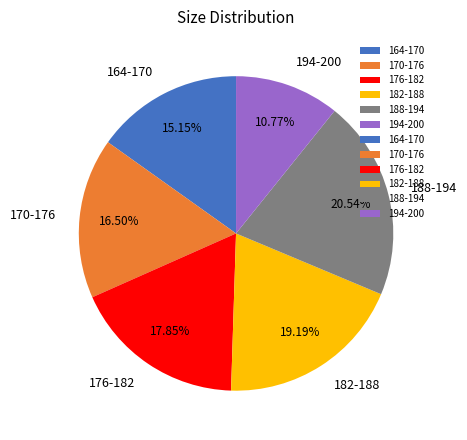

Is the sum of 188-194 and 194-200 greater than half?

No